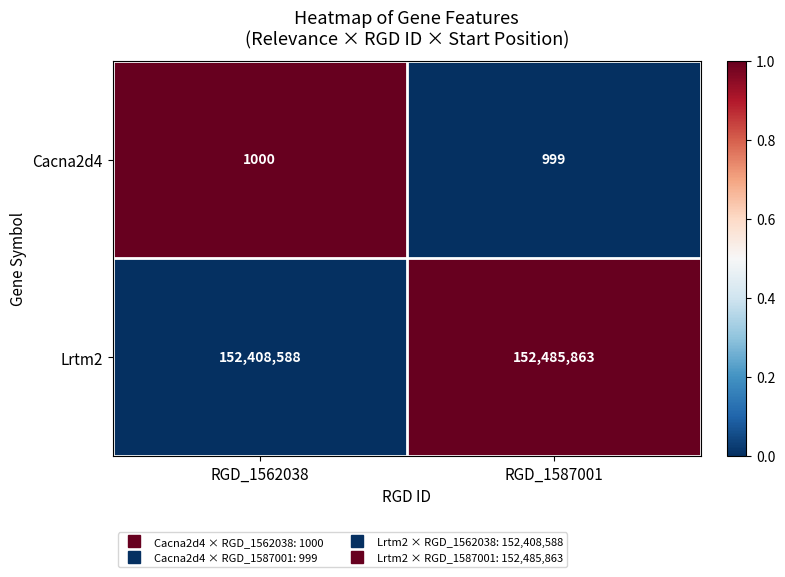

True or false: Lrtm2 has a value of 152408588 at RGD_1562038.

True